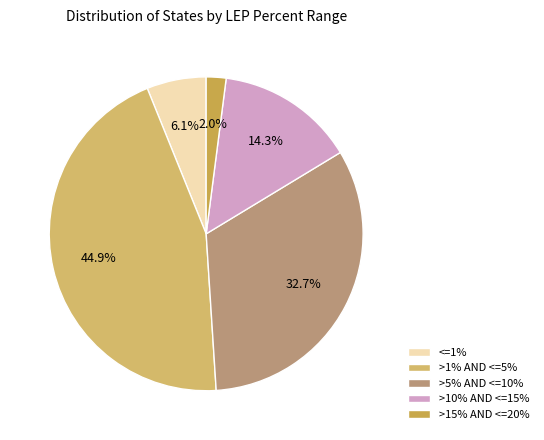

Which category has the biggest portion of the pie?

>1% AND <=5%